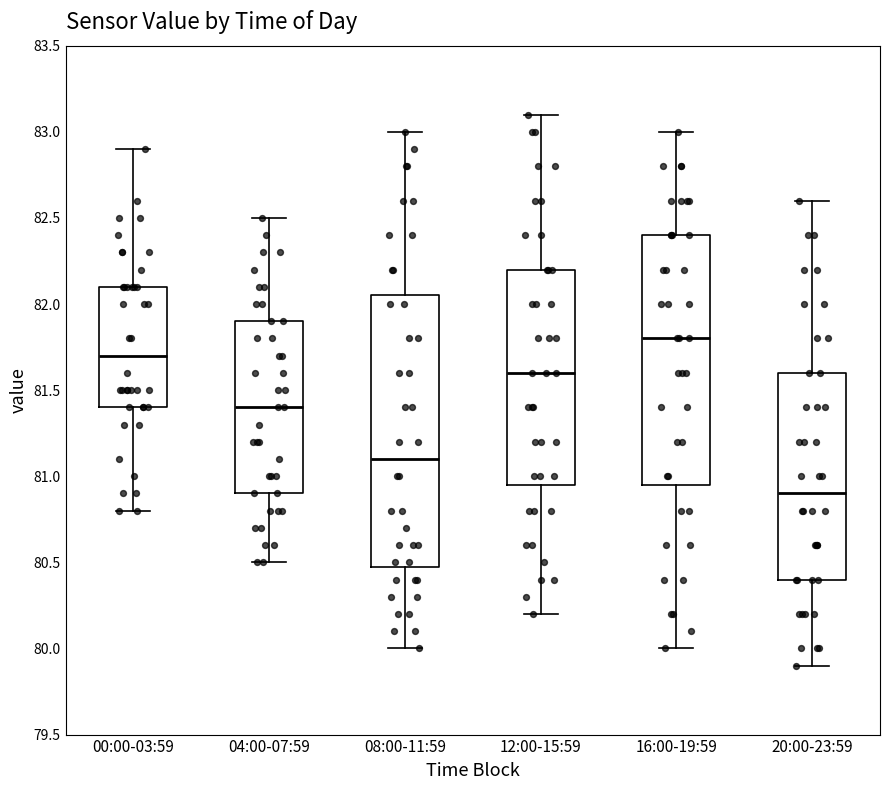

Which box is the tallest, from its lower edge to its upper edge?

08:00-11:59